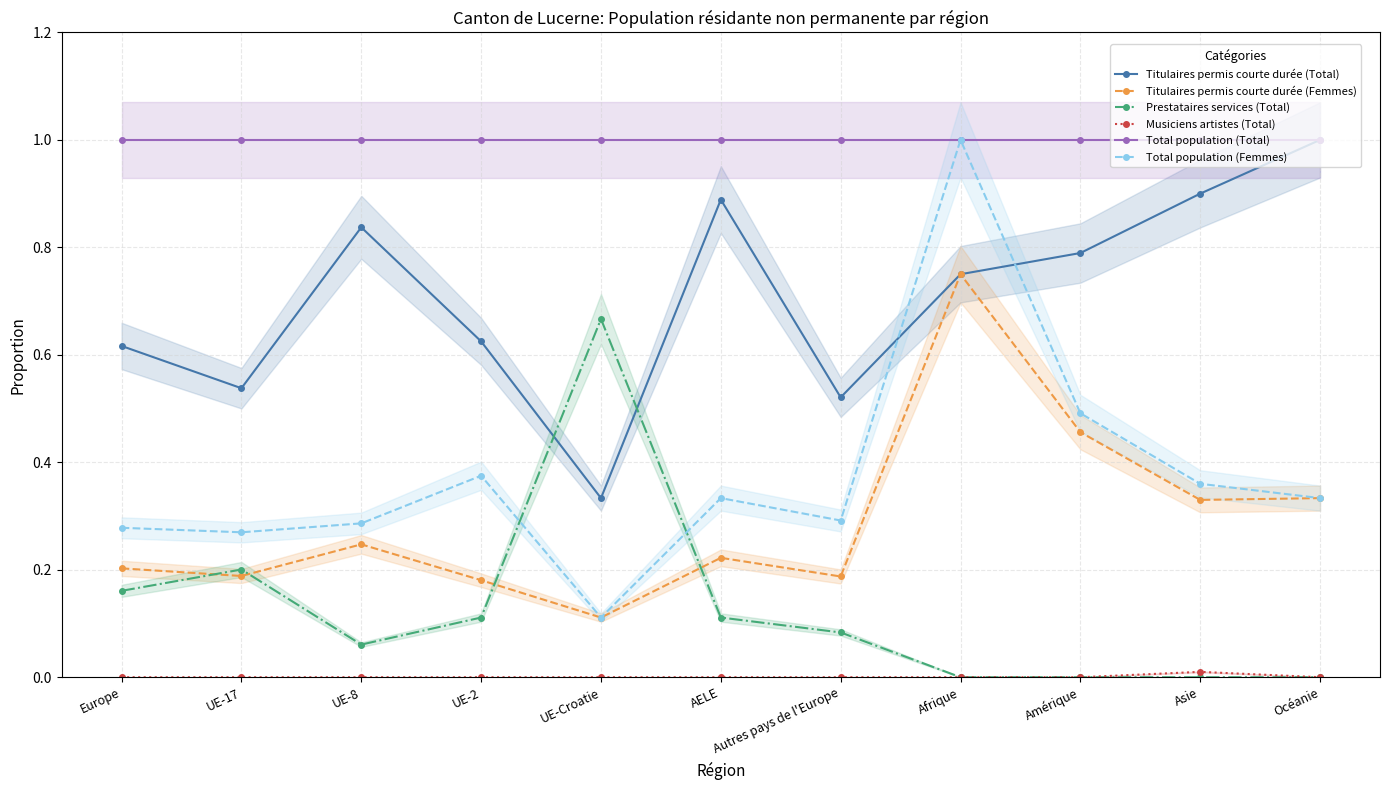

What is the total value across all series at UE-Croatie?

2.2